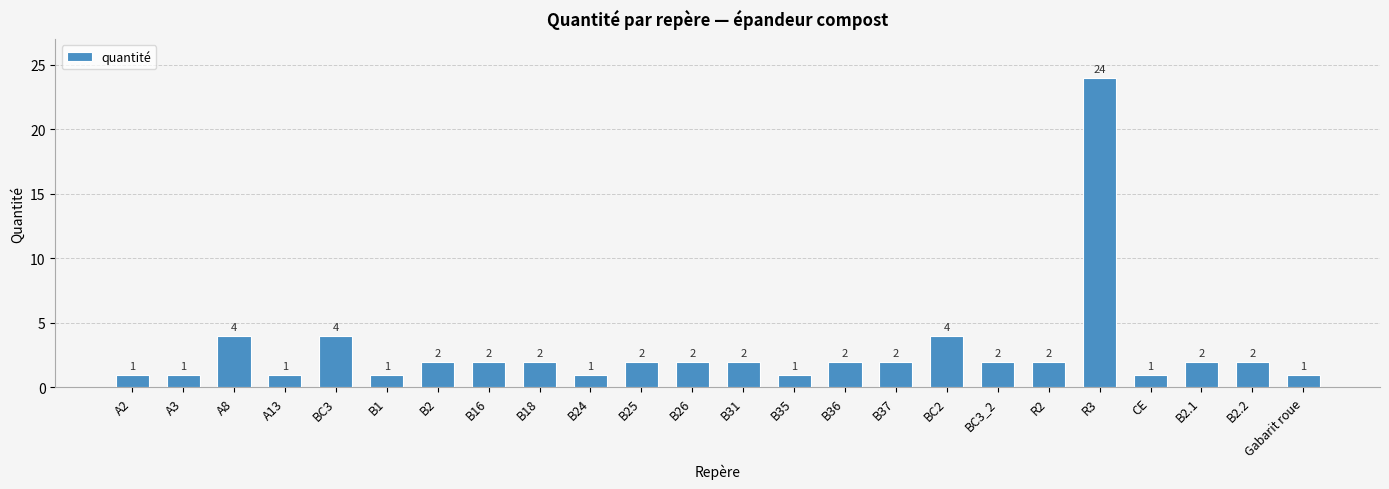

Are the bars grouped side by side (vs. stacked)?

No